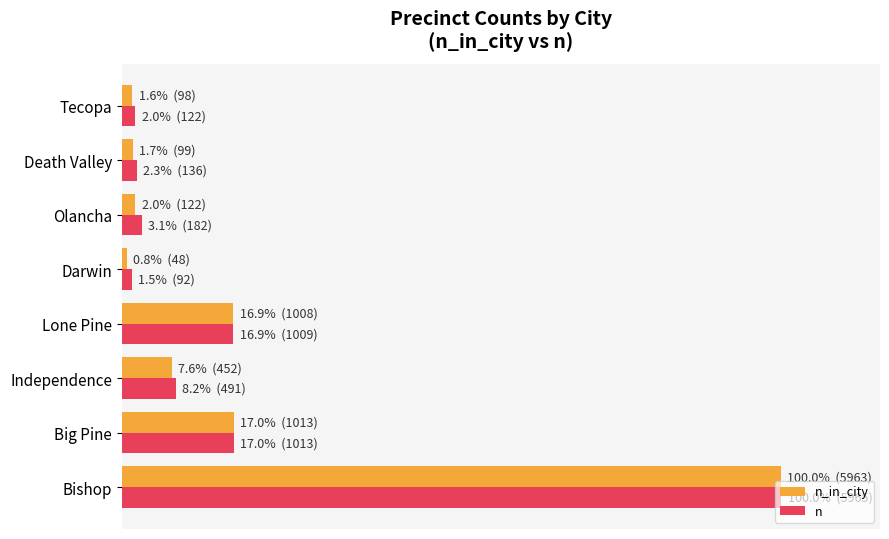

What are all the series names shown in the legend?

n_in_city, n